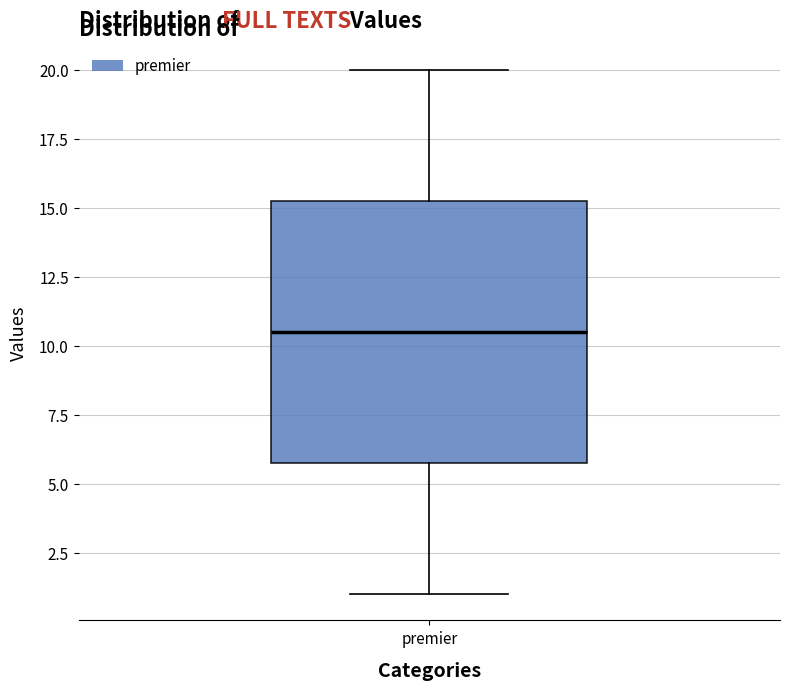

Read this box plot against the y-axis: the position of the median line, the range covered by the box, and the ends of both whiskers. The values are not printed on the chart, so give them approximately, as read against the axis.

median 10.5, box 6.0 to 15.5, whiskers 1.0 to 20.0